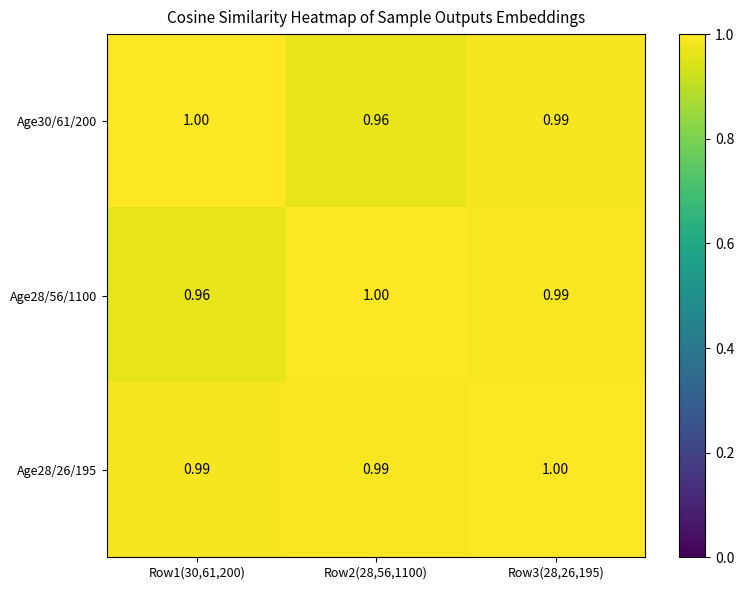

Is the value of Age30/61/200 at Row1(30,61,200) greater than the value of Age28/56/1100 at Row3(28,26,195)?

Yes